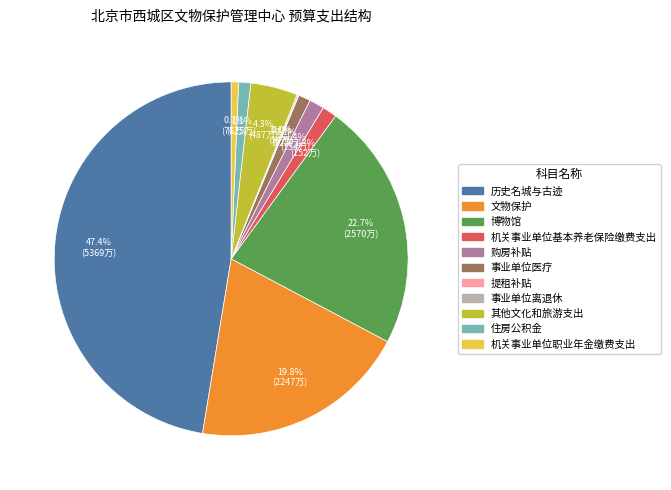

Between 文物保护 and 住房公积金, which is larger?

文物保护